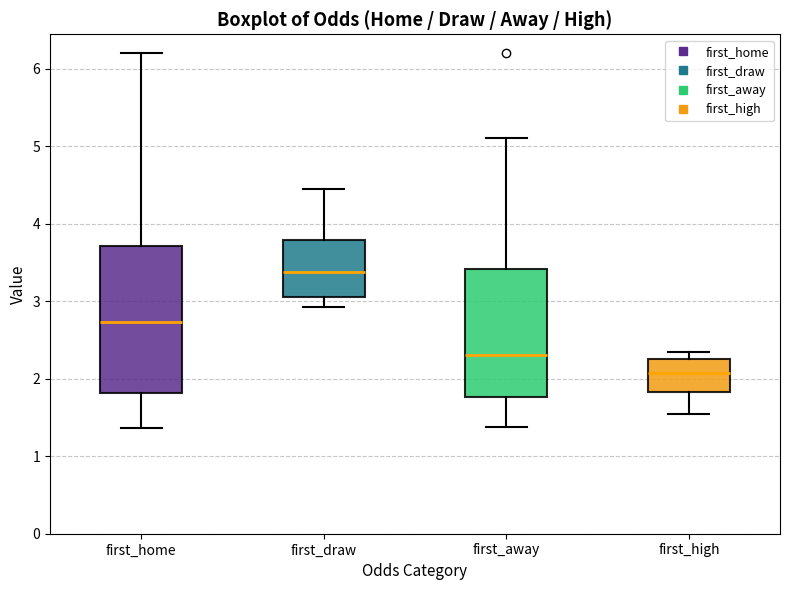

Which box has the lowest median line?

first_high